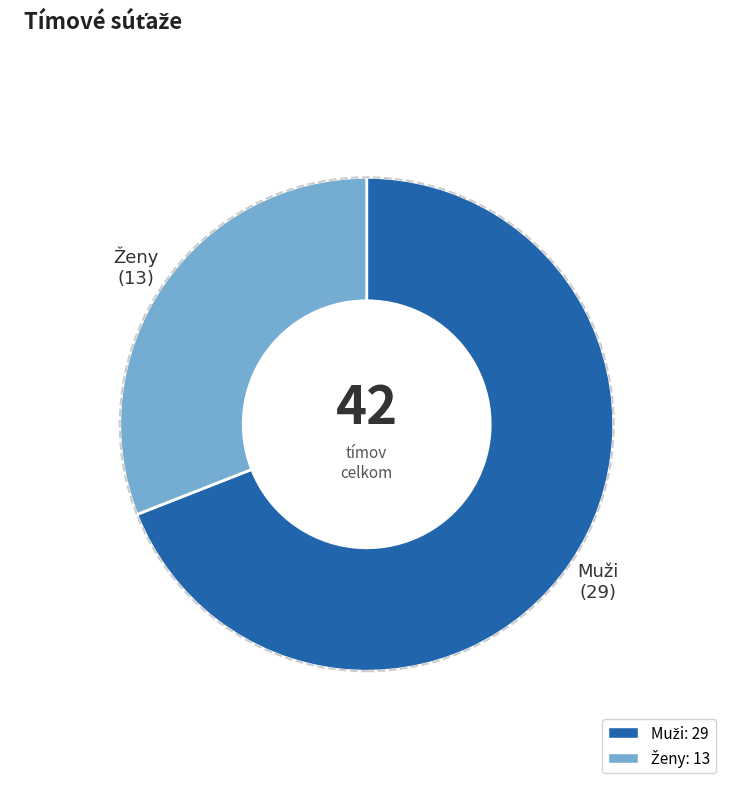

Is there a majority slice in this chart?

Yes